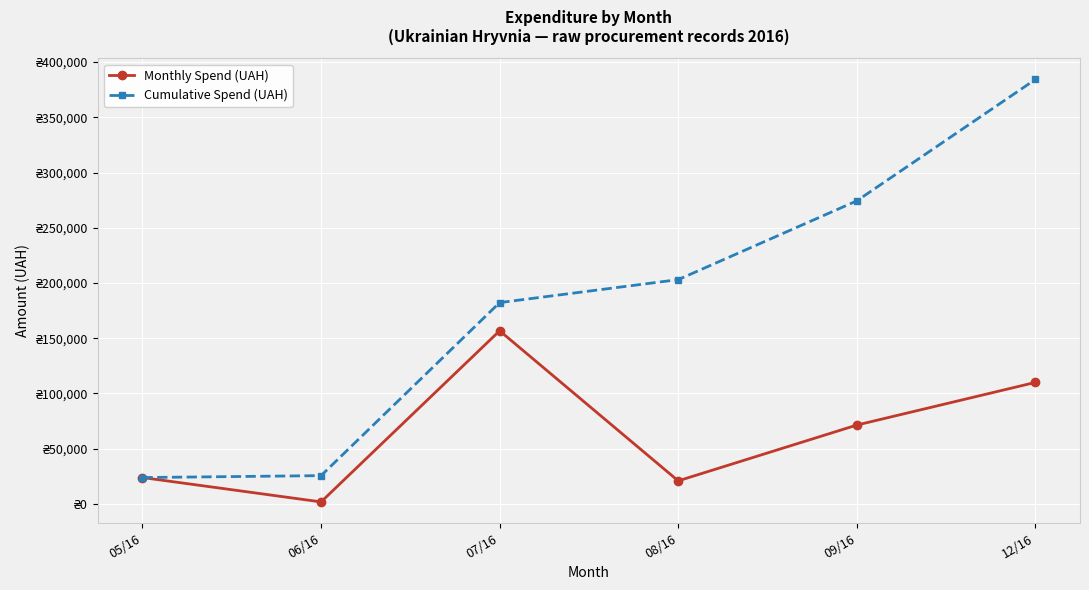

Between 08/16 and 09/16, which series saw the biggest shift?

Cumulative Spend (UAH)